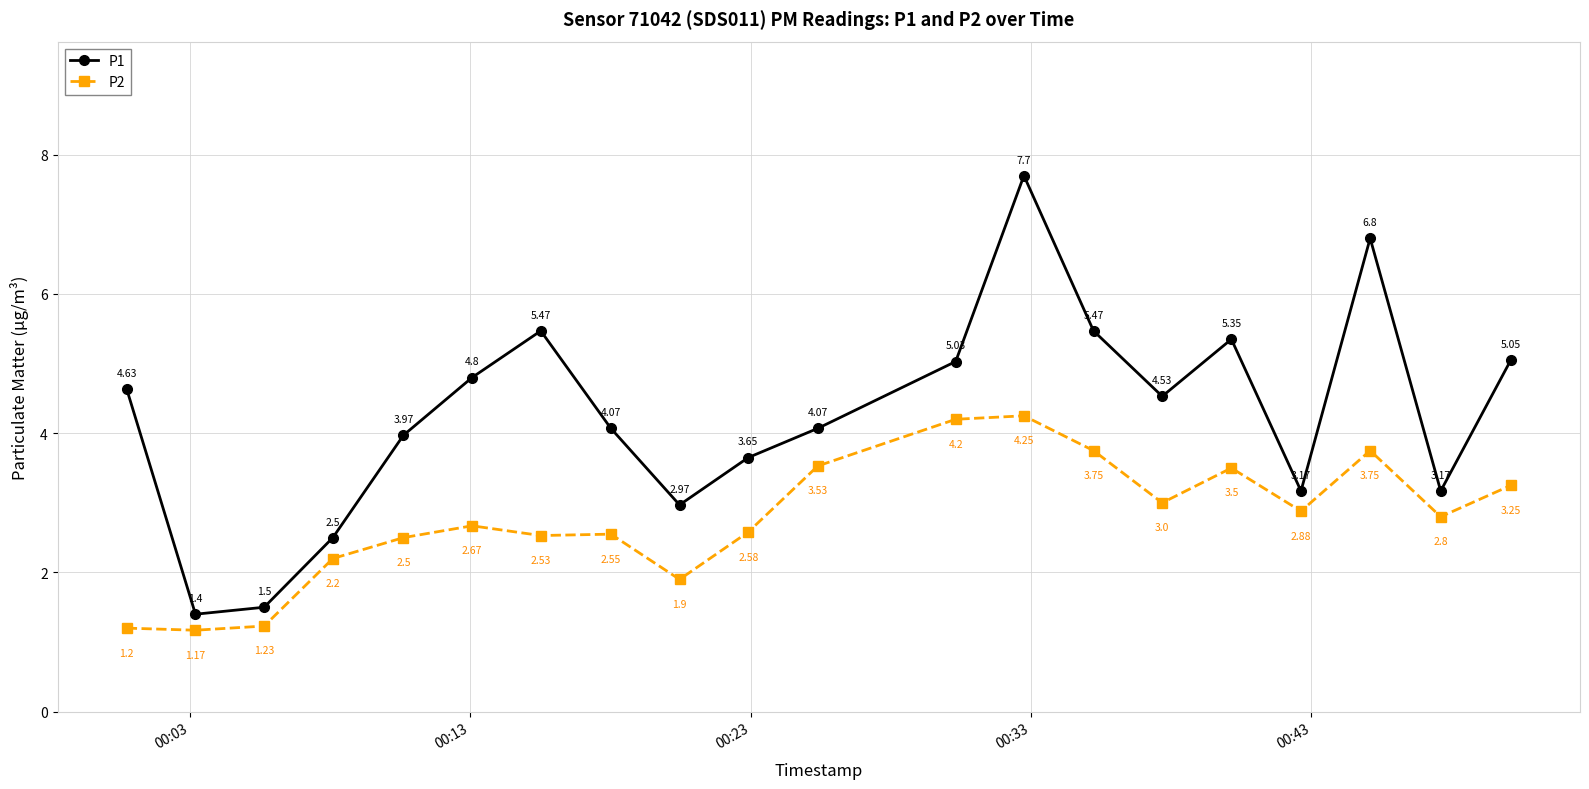

True or false: P1 and P2 intersect in this chart.

False